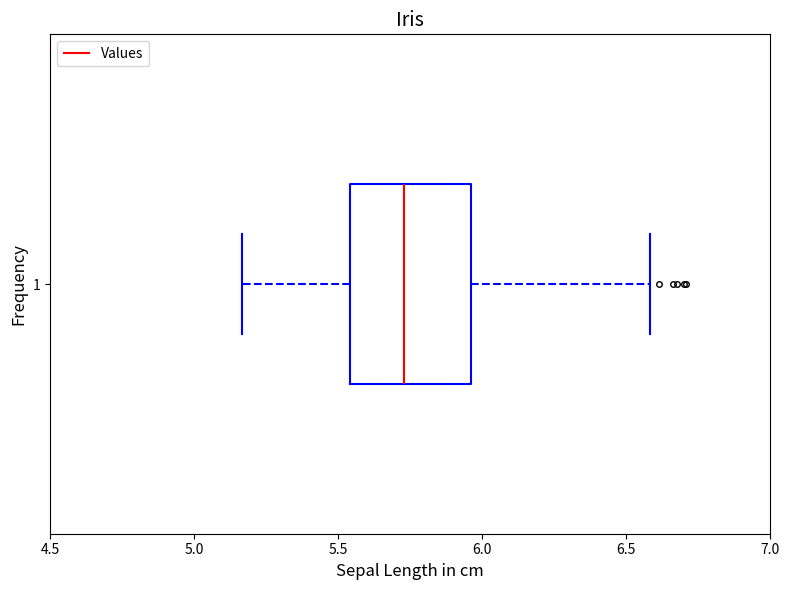

Read this box plot against the x-axis: the position of the median line, the range covered by the box, and the ends of both whiskers. The values are not printed on the chart, so give them approximately, as read against the axis.

median 5.75, box 5.55 to 5.95, whiskers 5.15 to 6.60